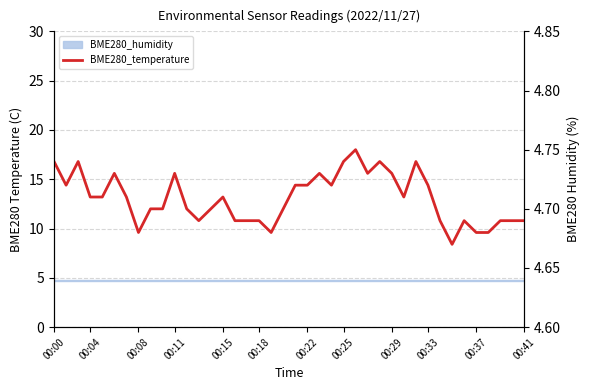

What is the difference between the maximum and minimum values?

0.1